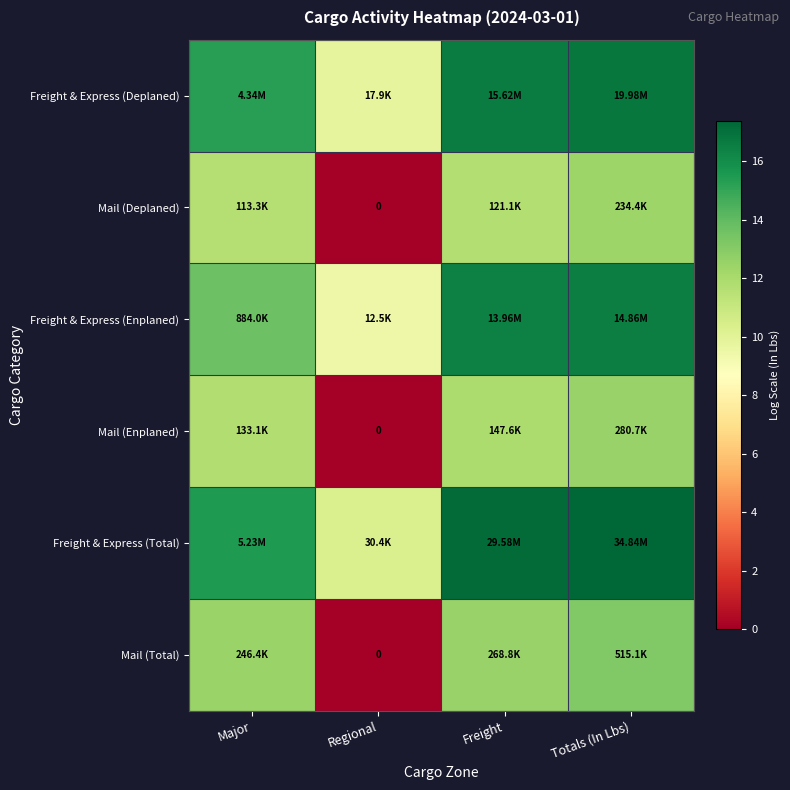

Which series has the largest total across all categories?

Freight & Express (Total)